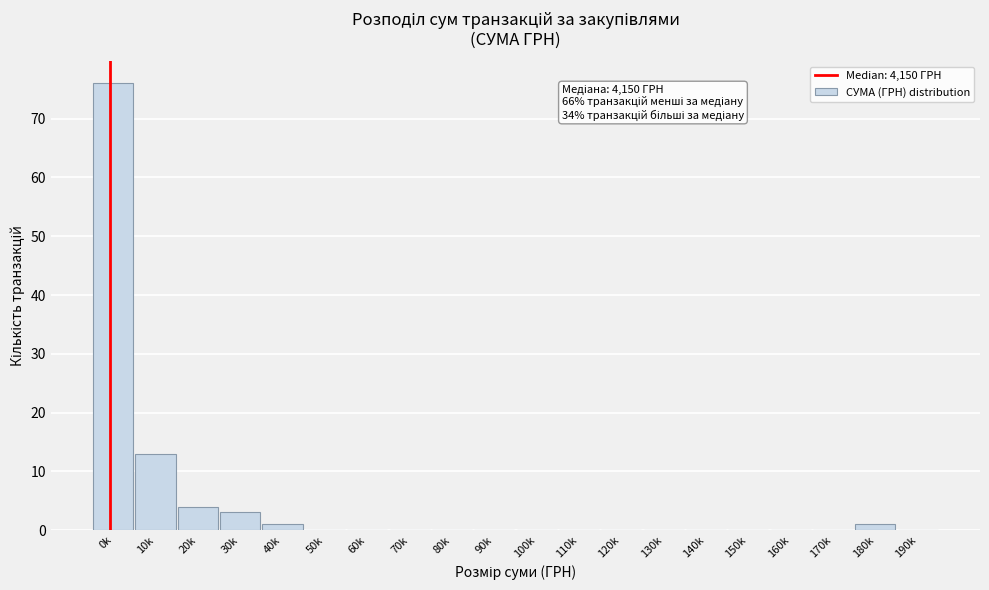

Reading right to left, list all the values displayed in this chart.

190k=0	180k=1	170k=0	160k=0	150k=0	140k=0	130k=0	120k=0	110k=0	100k=0	90k=0	80k=0	70k=0	60k=0	50k=0	40k=1	30k=3	20k=4	10k=13	0k=76